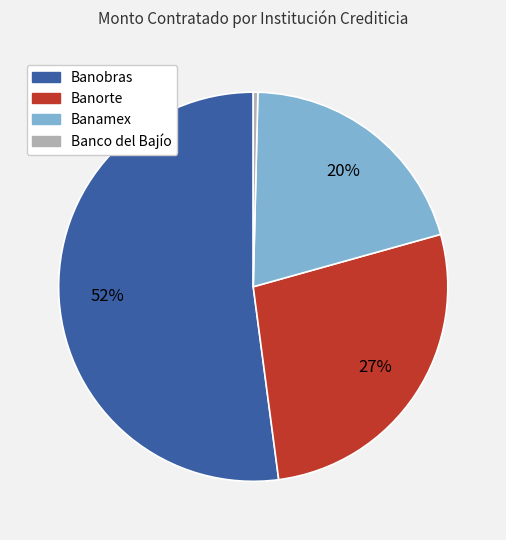

Is the sum of Banobras and Banorte greater than half?

Yes